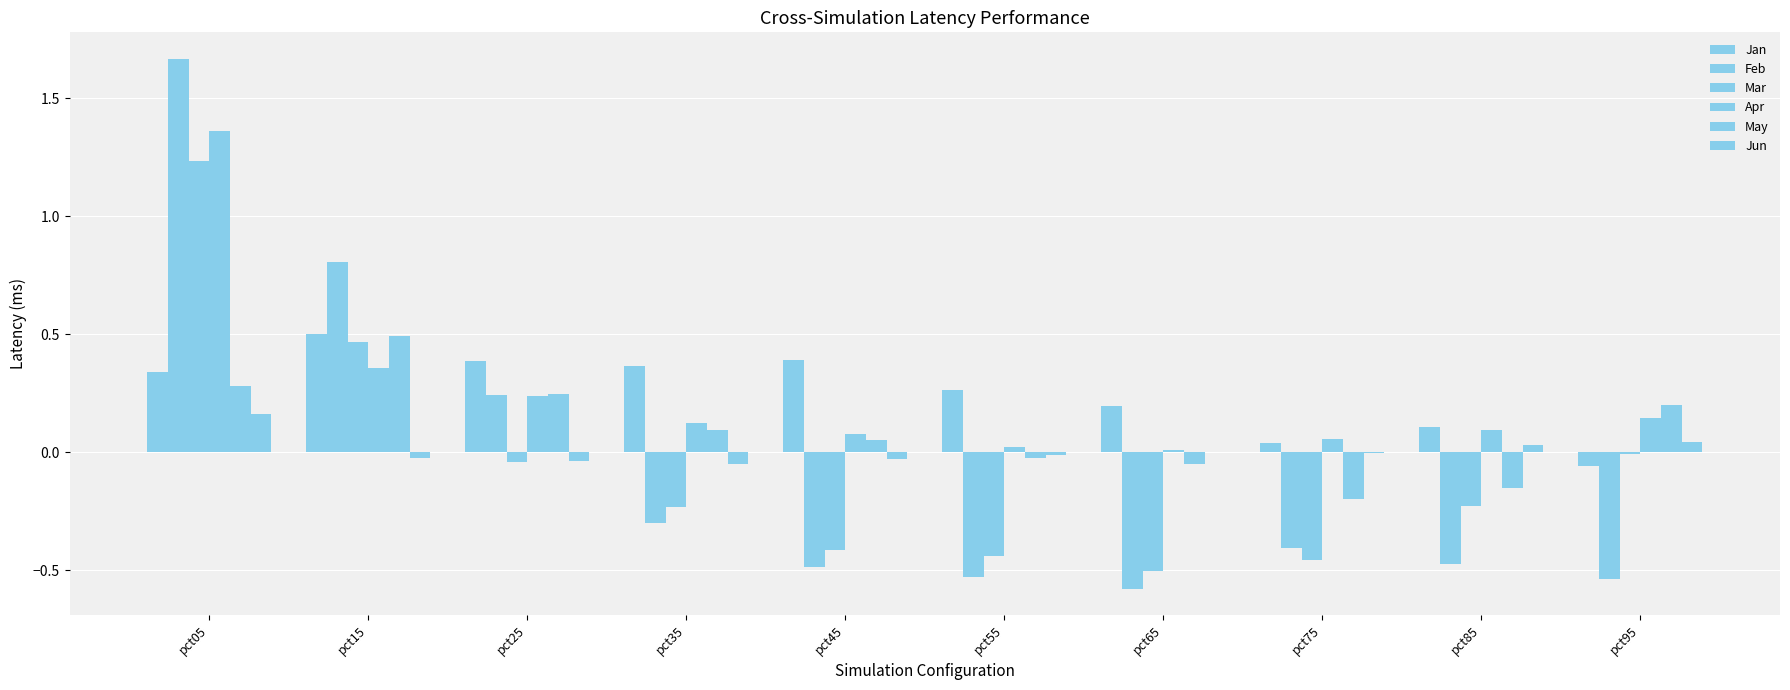

What is the difference between the Jan values at pct85 and pct05?

0.2